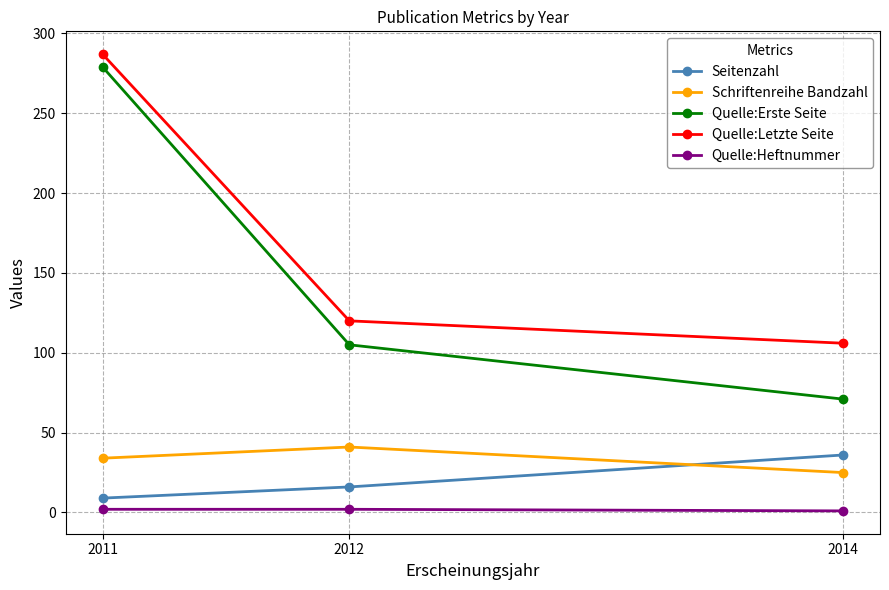

How many Seitenzahl values are between 9 and 36?

3